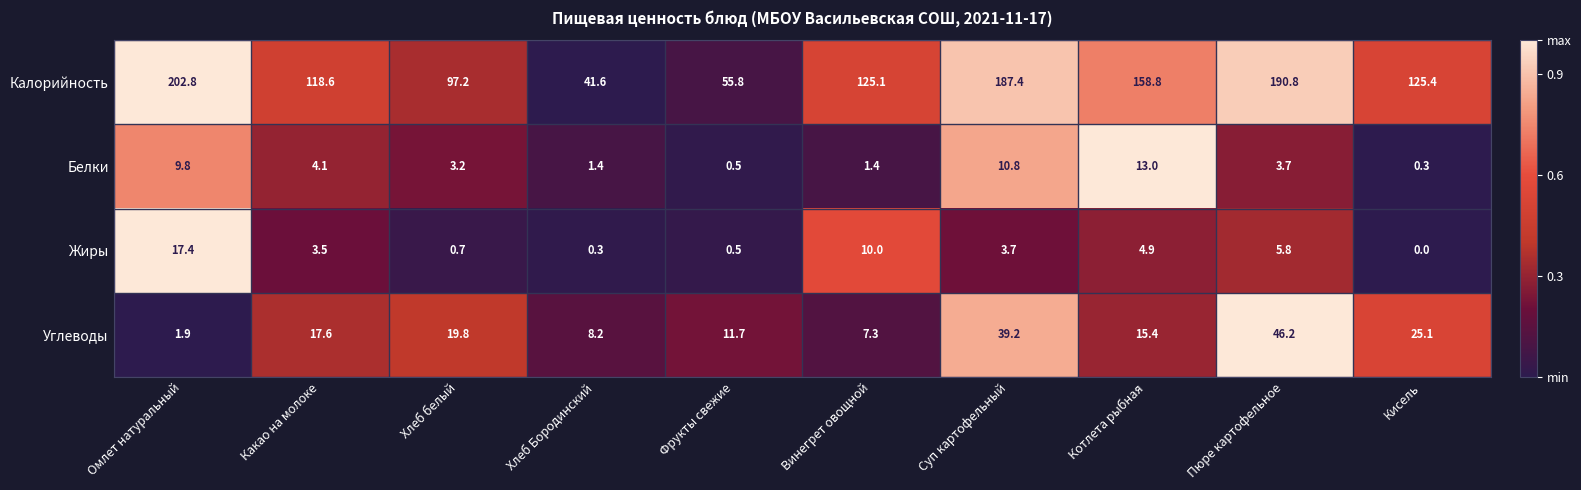

The Белки series shows 1.1 at Хлеб белый. True or false?

False